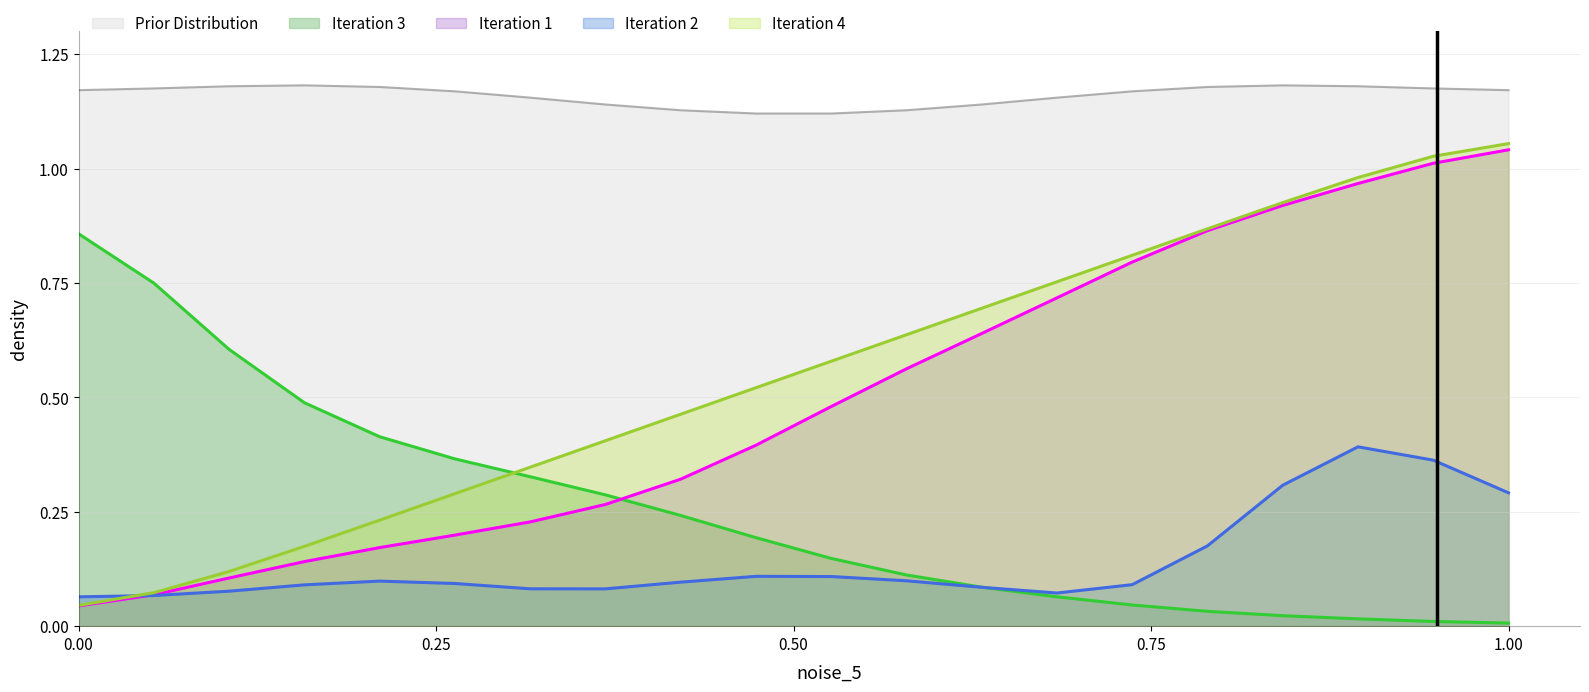

Which series has the largest range (max minus min)?

Iteration 4